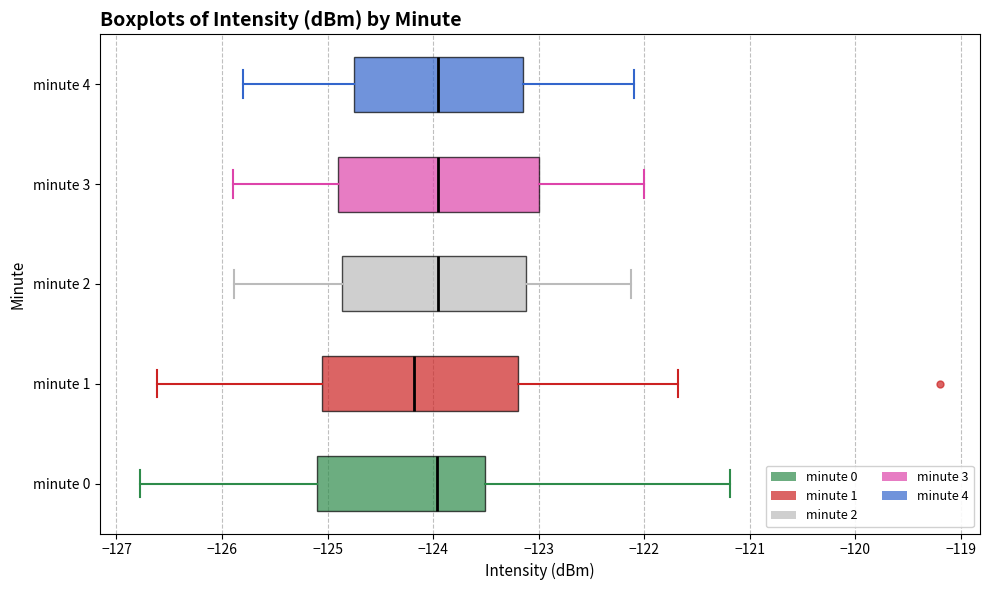

Reading bottom to top, transcribe this box plot: for each box, give where its median line is, the range the box spans, and where its two whiskers end, as read against the x-axis. The values are not printed on the chart, so give them approximately, as read against the axis.

minute 0: median -124.0, box -125.1 to -123.5, whiskers -126.8 to -121.2
minute 1: median -124.2, box -125.0 to -123.2, whiskers -126.6 to -121.7
minute 2: median -124.0, box -124.9 to -123.1, whiskers -125.9 to -122.1
minute 3: median -123.9, box -124.9 to -123.0, whiskers -125.9 to -122.0
minute 4: median -123.9, box -124.7 to -123.1, whiskers -125.8 to -122.1